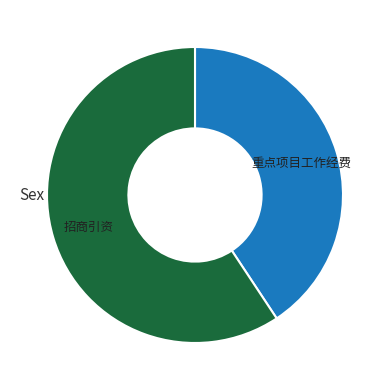

Is there any slice that represents more than half of the pie?

Yes